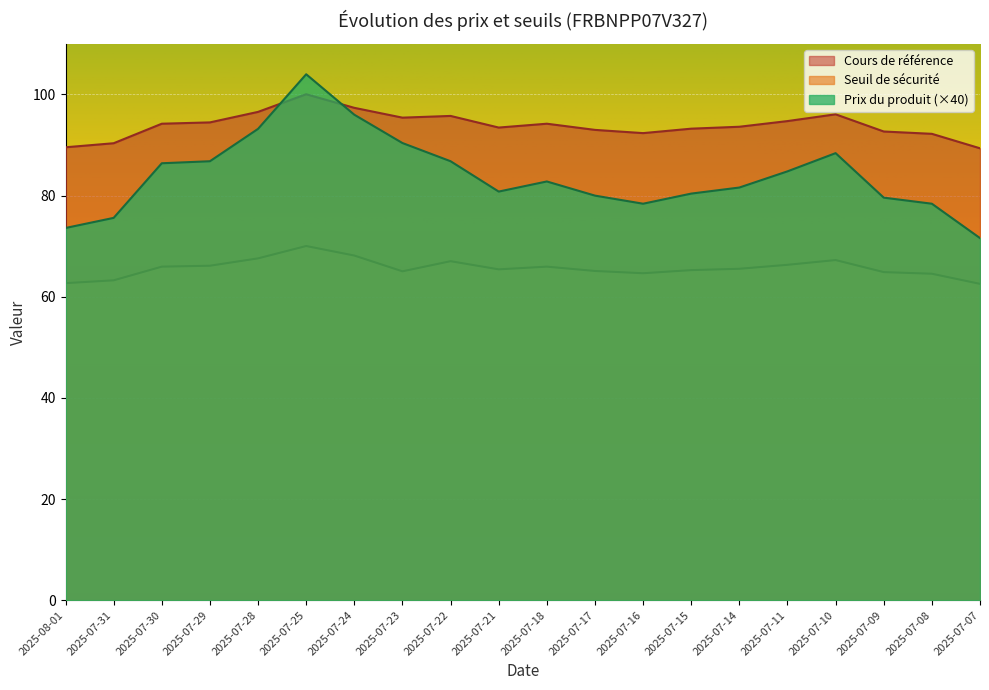

Which series has the largest total across all categories?

Cours de référence